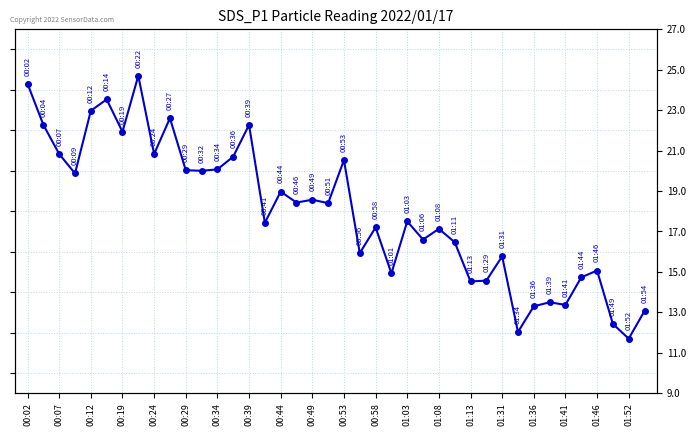

Read the value at 00:29.

20.0